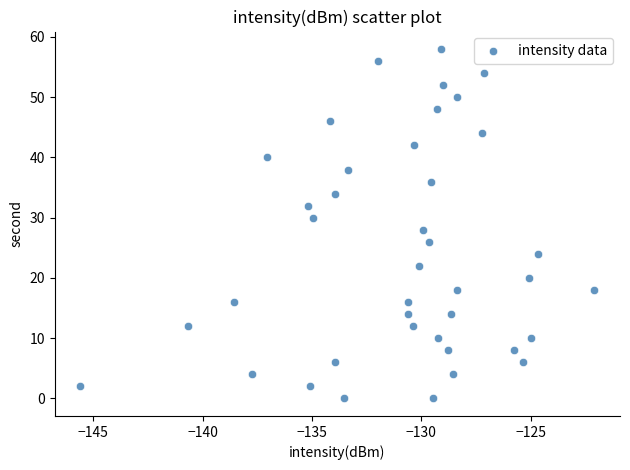

What is the range of Y values (max minus min)?

58